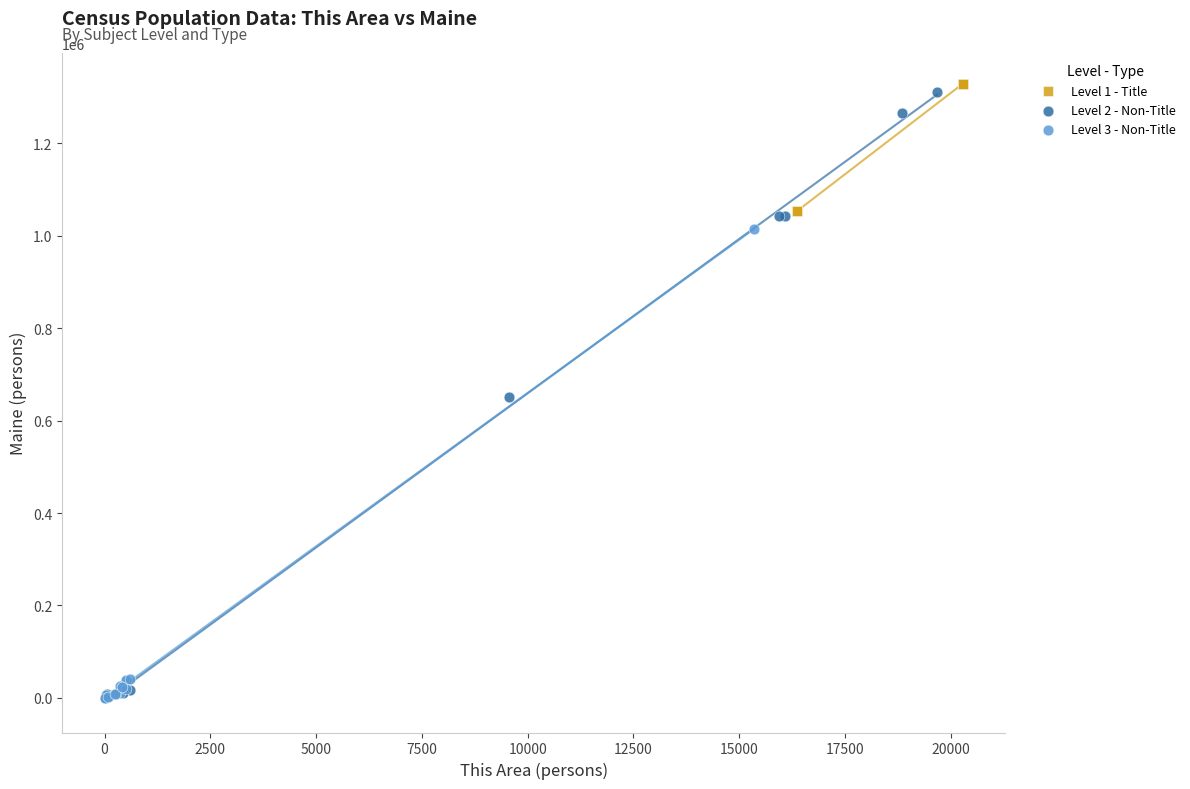

What are all the series names shown in the legend?

Level 1 - Title, Level 2 - Non-Title, Level 3 - Non-Title